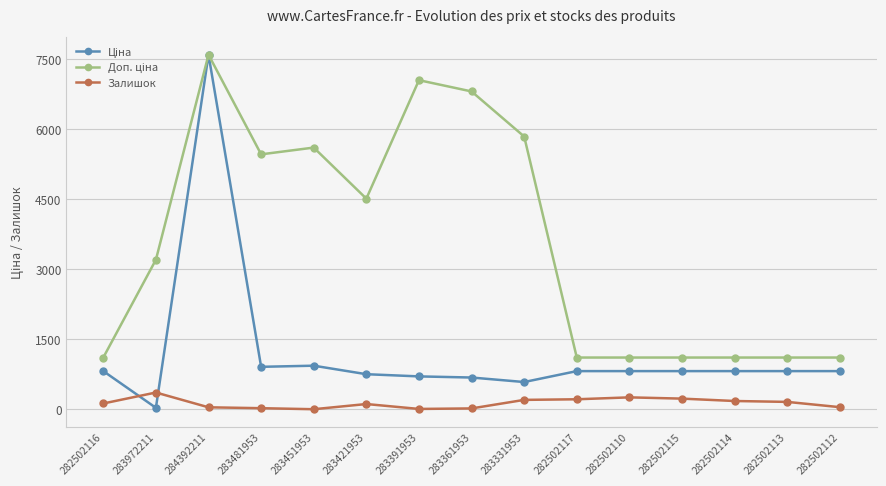

What position from the right is 283972211?

14